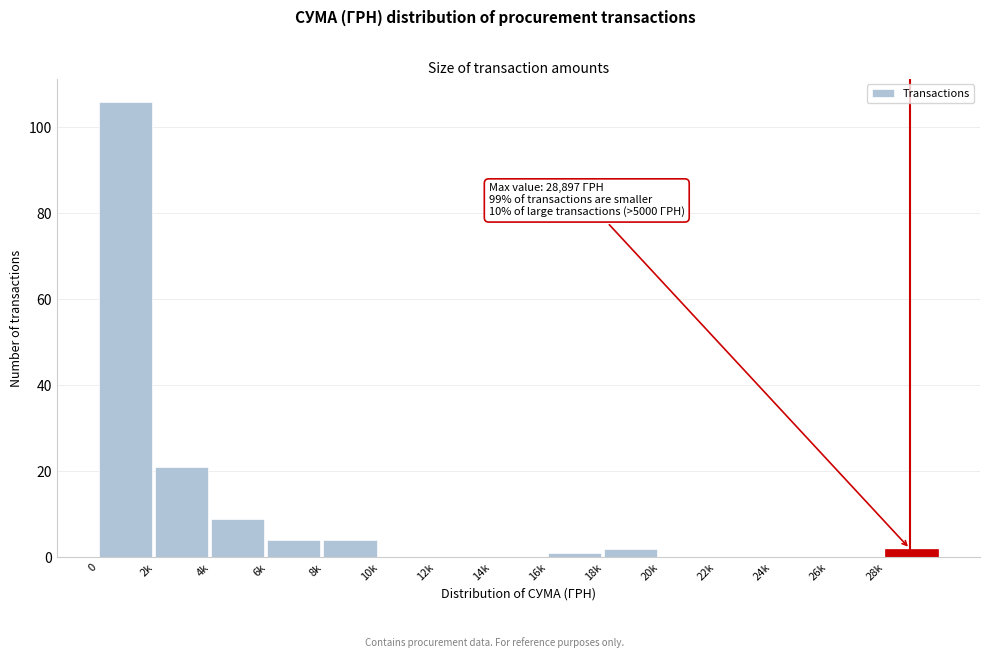

Reading left to right, list all the values displayed in this chart.

0=106	2k=21	4k=9	6k=4	8k=4	10k=0	12k=0	14k=0	16k=1	18k=2	20k=0	22k=0	24k=0	26k=0	28k=2